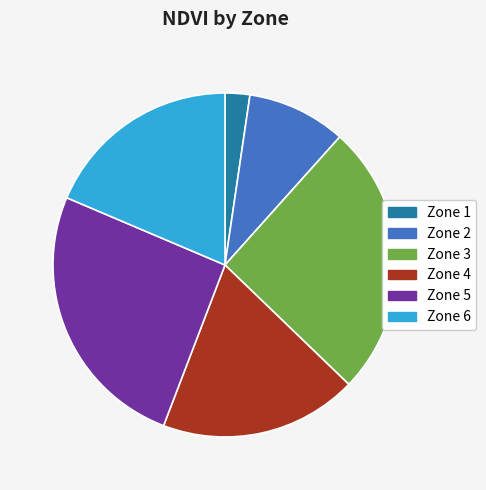

Combined, do Zone 1 and Zone 2 account for over 50%?

No